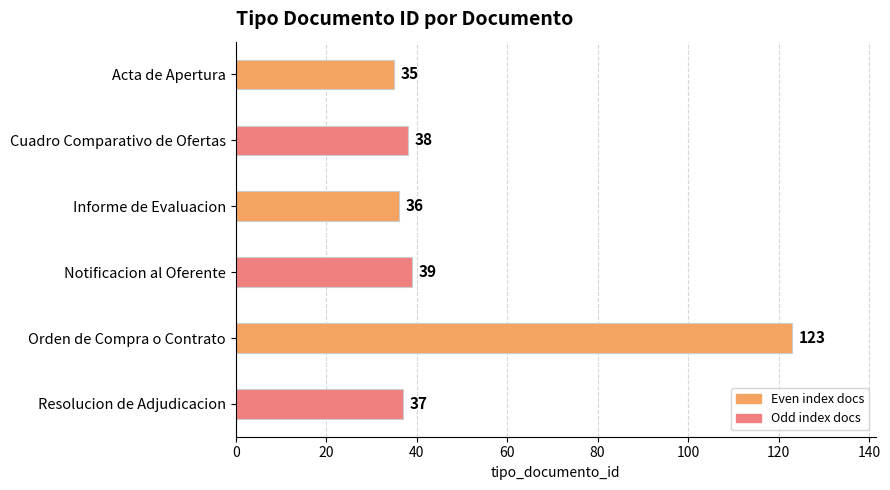

Reading bottom to top, transcribe all the data shown in this chart.

Resolucion de Adjudicacion=37	Orden de Compra o Contrato=123	Notificacion al Oferente=39	Informe de Evaluacion=36	Cuadro Comparativo de Ofertas=38	Acta de Apertura=35